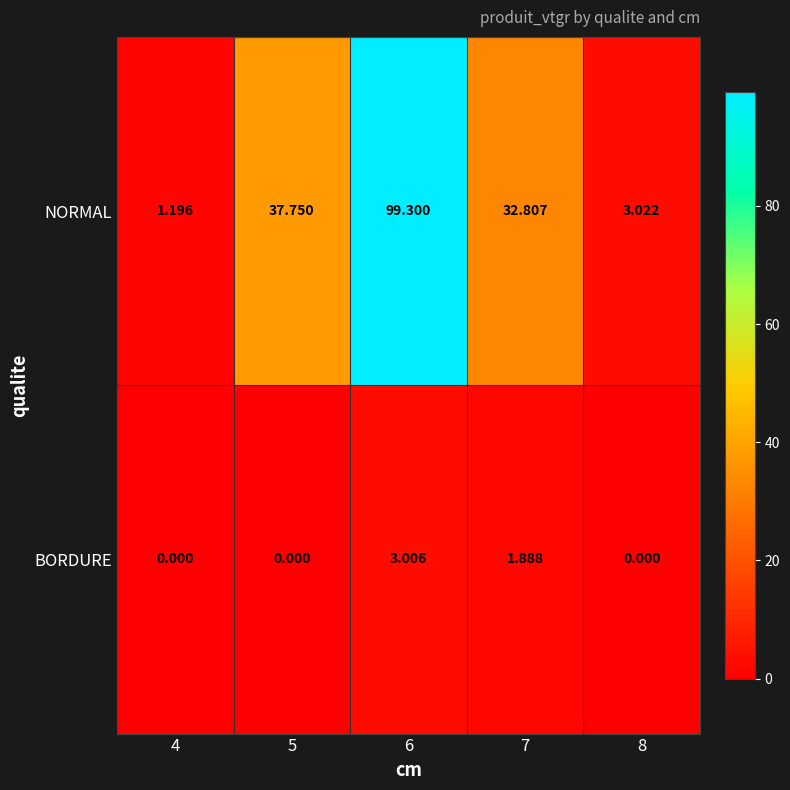

Which series has the largest total across all categories?

NORMAL